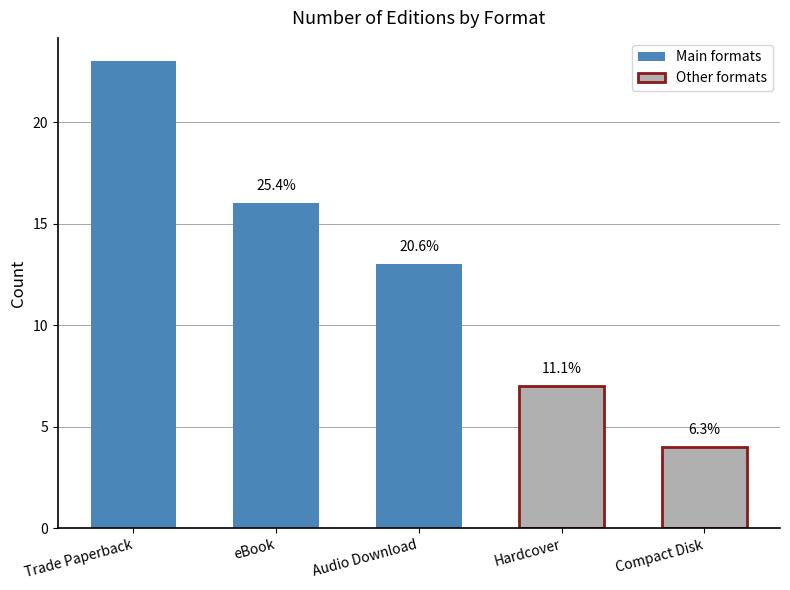

Does the chart contain any negative values?

No